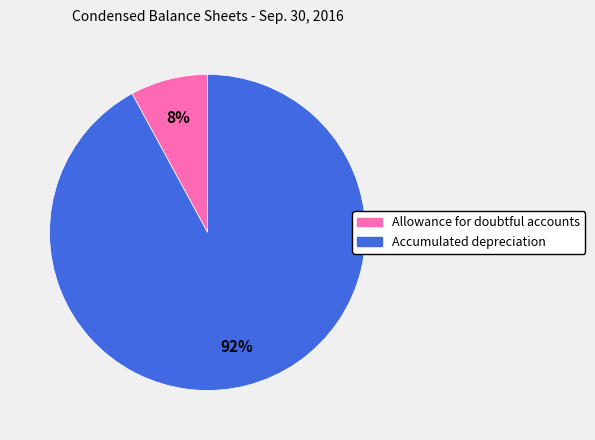

Between Allowance for doubtful accounts and Accumulated depreciation, which is larger?

Accumulated depreciation